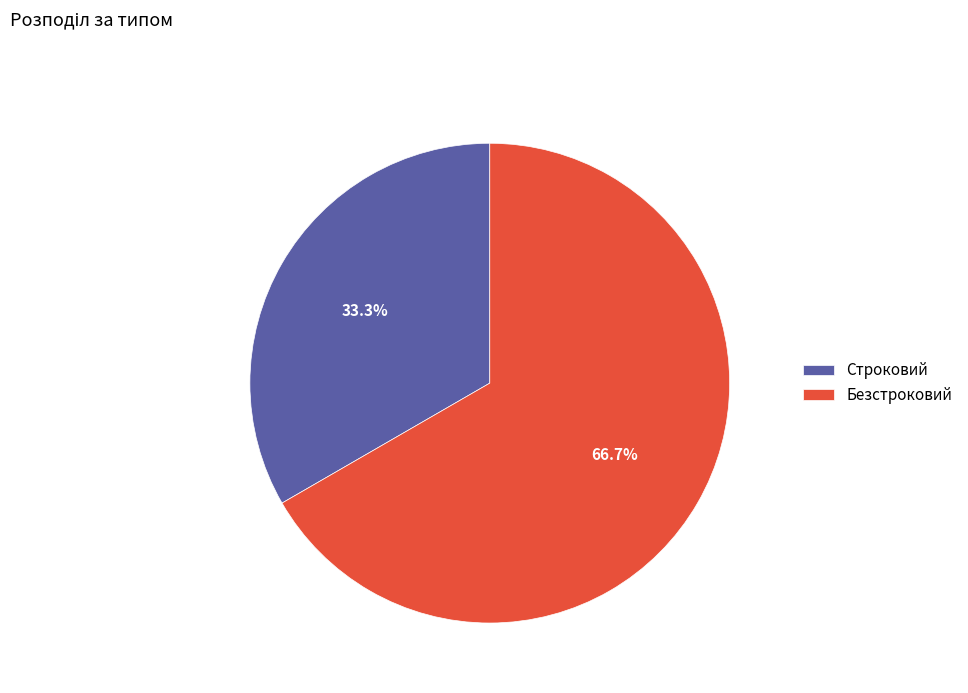

The Безстроковий slice represents 75% of the pie. True or false?

False